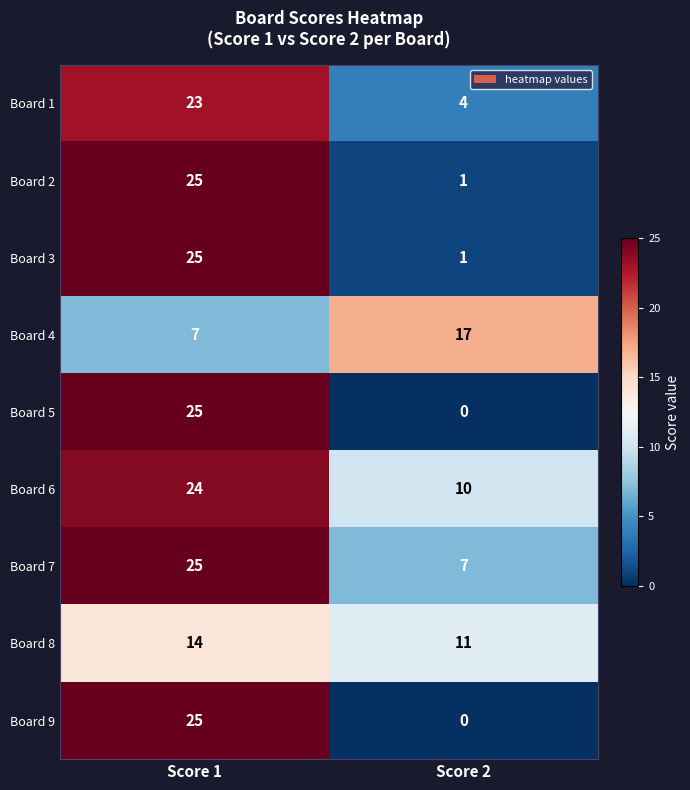

Reading right to left, list all the values displayed in this chart.

Board 1: Score 2=4	Score 1=23
Board 2: Score 2=1	Score 1=25
Board 3: Score 2=1	Score 1=25
Board 4: Score 2=17	Score 1=7
Board 5: Score 2=0	Score 1=25
Board 6: Score 2=10	Score 1=24
Board 7: Score 2=7	Score 1=25
Board 8: Score 2=11	Score 1=14
Board 9: Score 2=0	Score 1=25